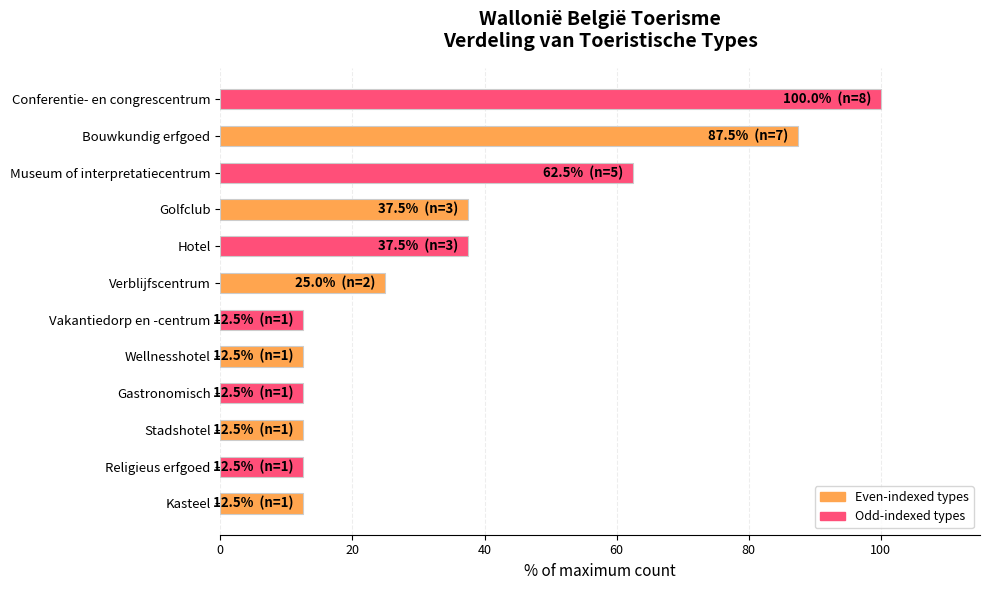

At which label is the value closest to 56?

Museum of interpretatiecentrum